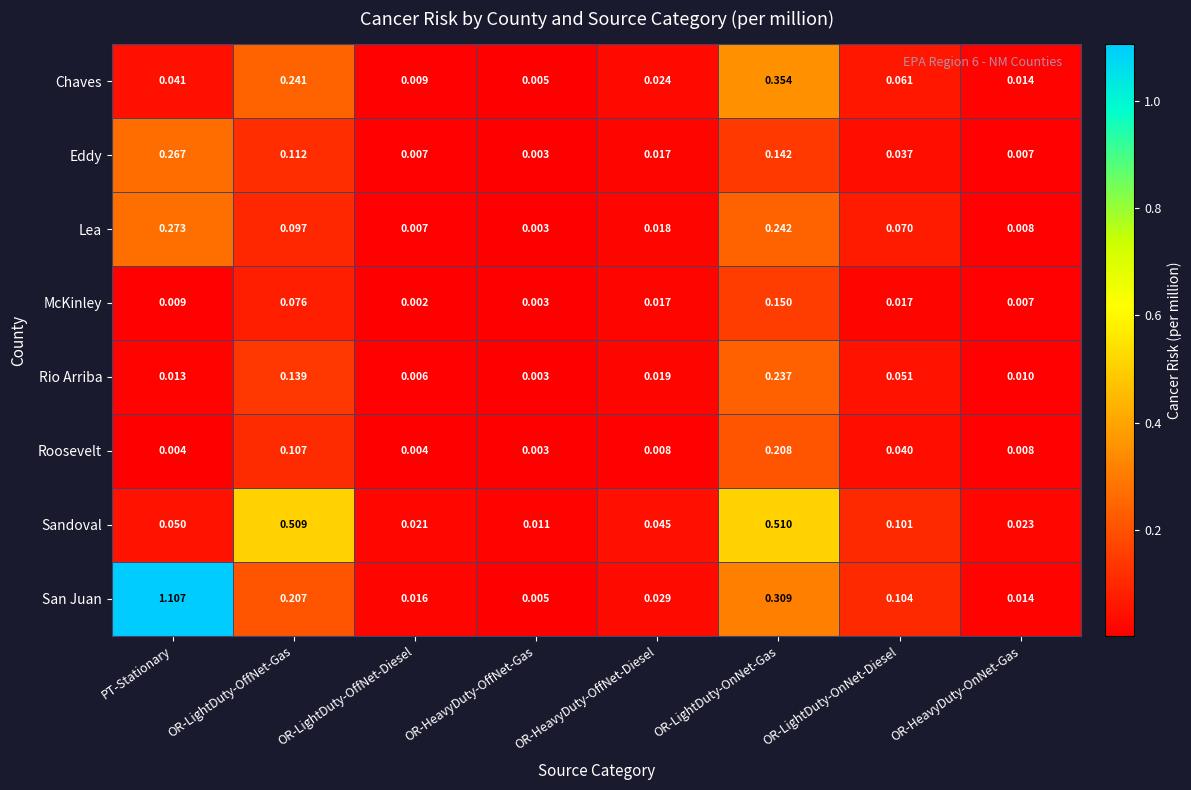

Rank the series at OR-LightDuty-OffNet-Gas from lowest to highest value.

McKinley, Lea, Roosevelt, Eddy, Rio Arriba, San Juan, Chaves, Sandoval